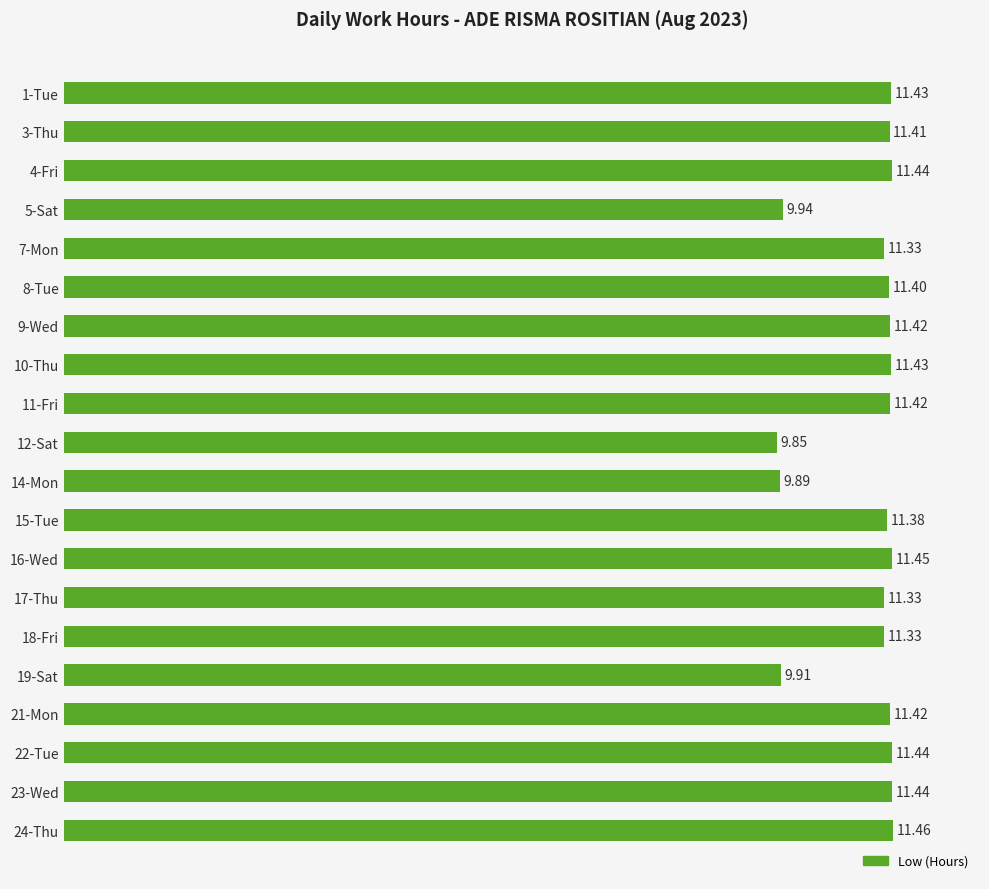

What is the difference between the maximum and minimum values?

1.6